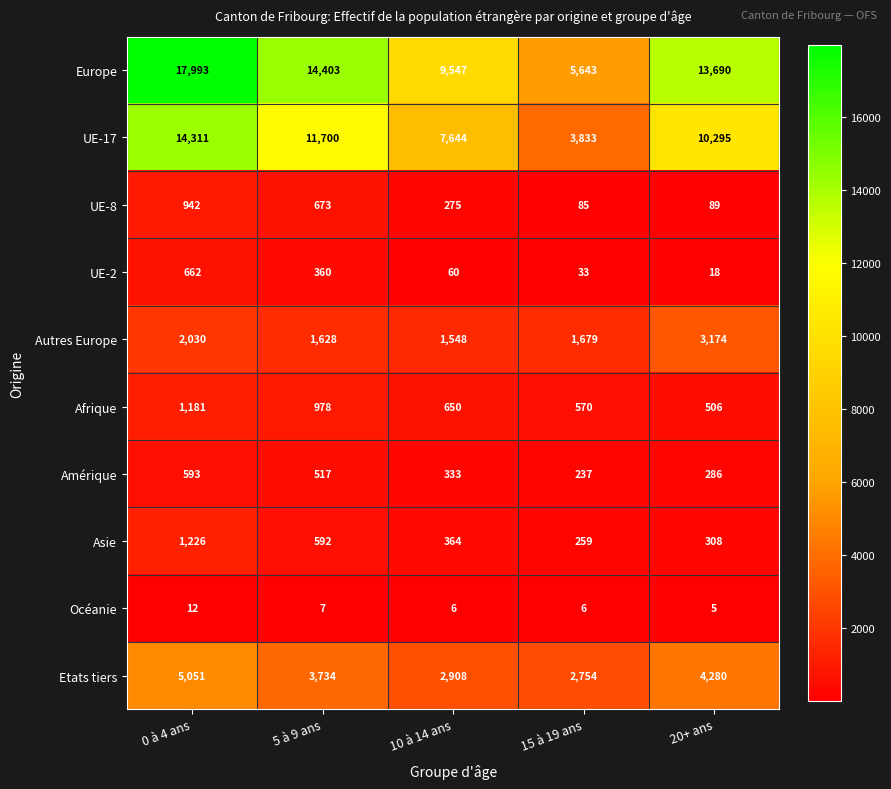

What is the average value of the Europe series?

12255